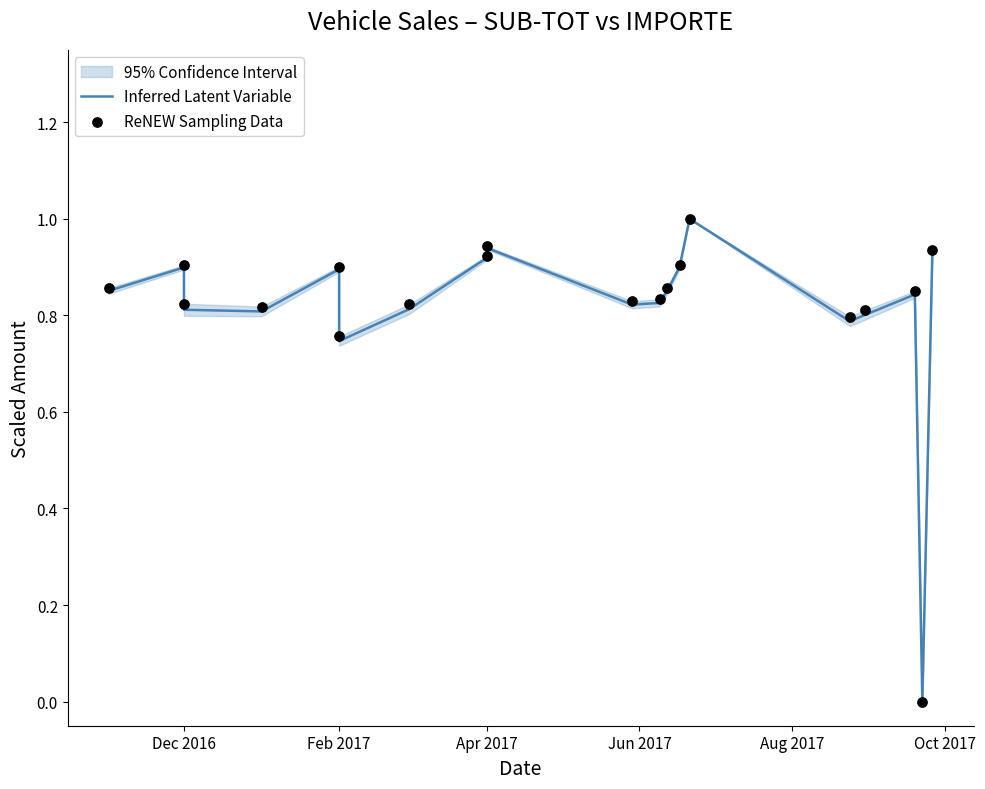

Which series has the largest total across all categories?

ReNEW Sampling Data